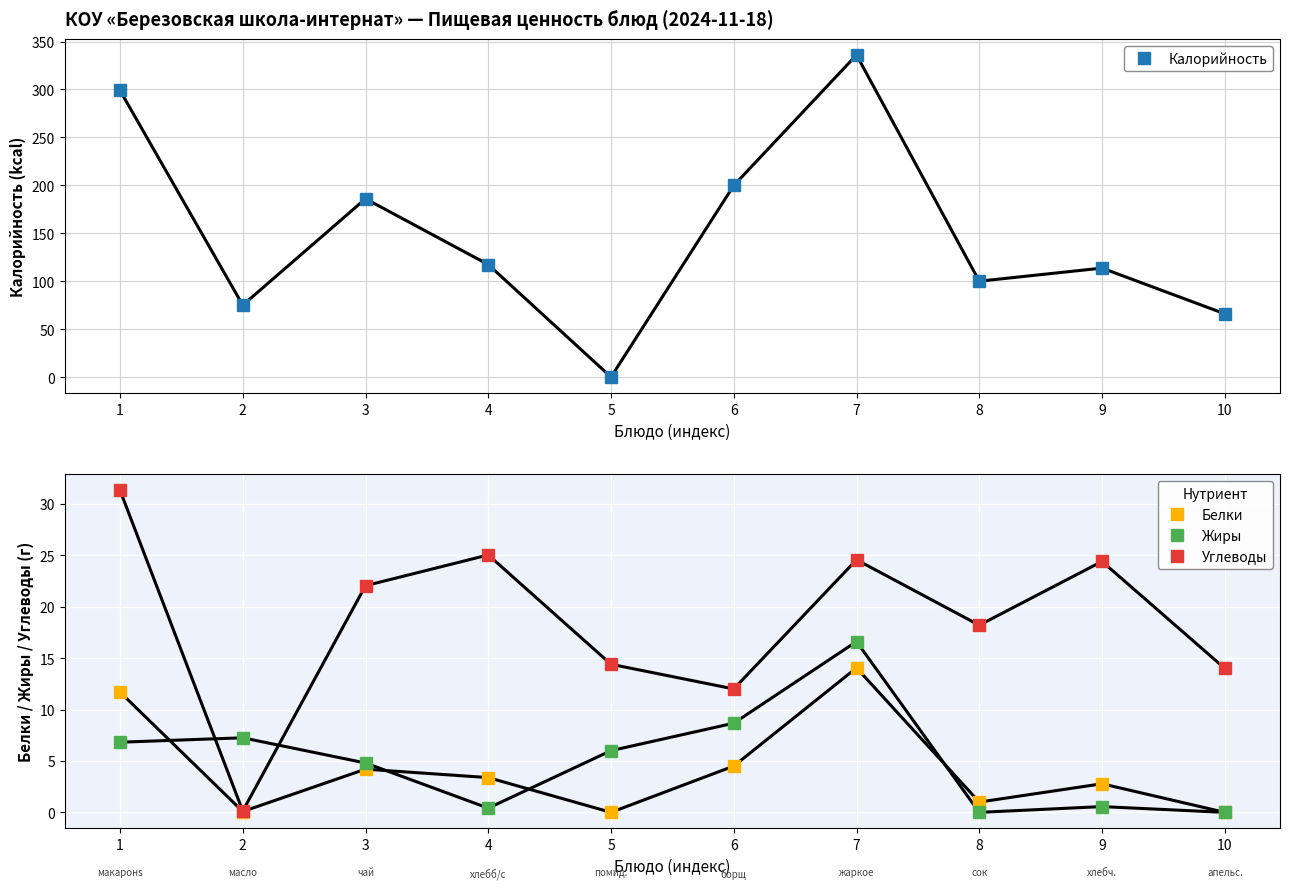

What is the value of the Углеводы point at the 8th from the left?

18.2